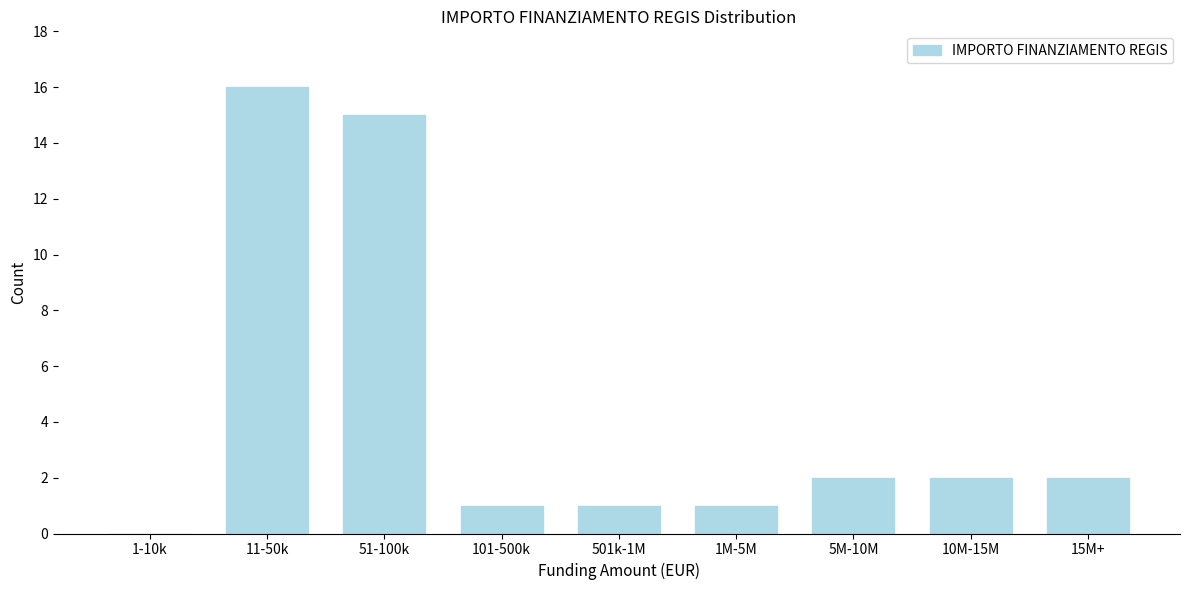

Reading left to right, list all the values displayed in this chart.

1-10k=0	11-50k=16	51-100k=15	101-500k=1	501k-1M=1	1M-5M=1	5M-10M=2	10M-15M=2	15M+=2